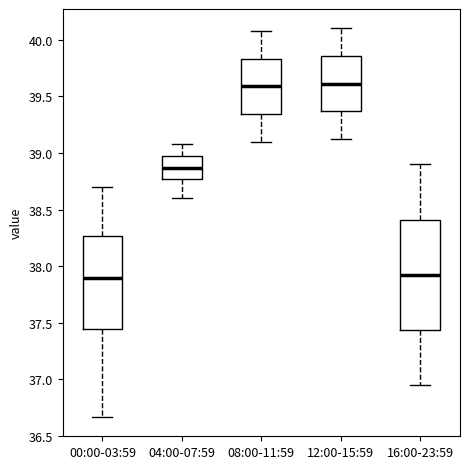

Reading left to right, transcribe this box plot: for each box, give where its median line is, the range the box spans, and where its two whiskers end, as read against the y-axis. The values are not printed on the chart, so give them approximately, as read against the axis.

00:00-03:59: median 37.90, box 37.45 to 38.25, whiskers 36.65 to 38.70
04:00-07:59: median 38.85, box 38.75 to 38.95, whiskers 38.60 to 39.10
08:00-11:59: median 39.60, box 39.35 to 39.85, whiskers 39.10 to 40.10
12:00-15:59: median 39.60, box 39.35 to 39.85, whiskers 39.10 to 40.10
16:00-23:59: median 37.95, box 37.45 to 38.40, whiskers 36.95 to 38.90